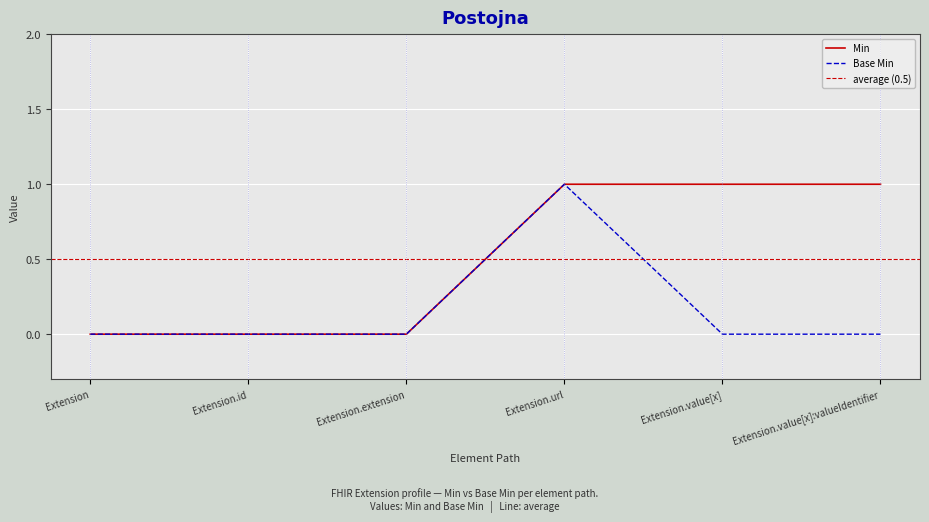

Which series changed the most between Extension.url and Extension.value[x]:valueIdentifier?

Base Min